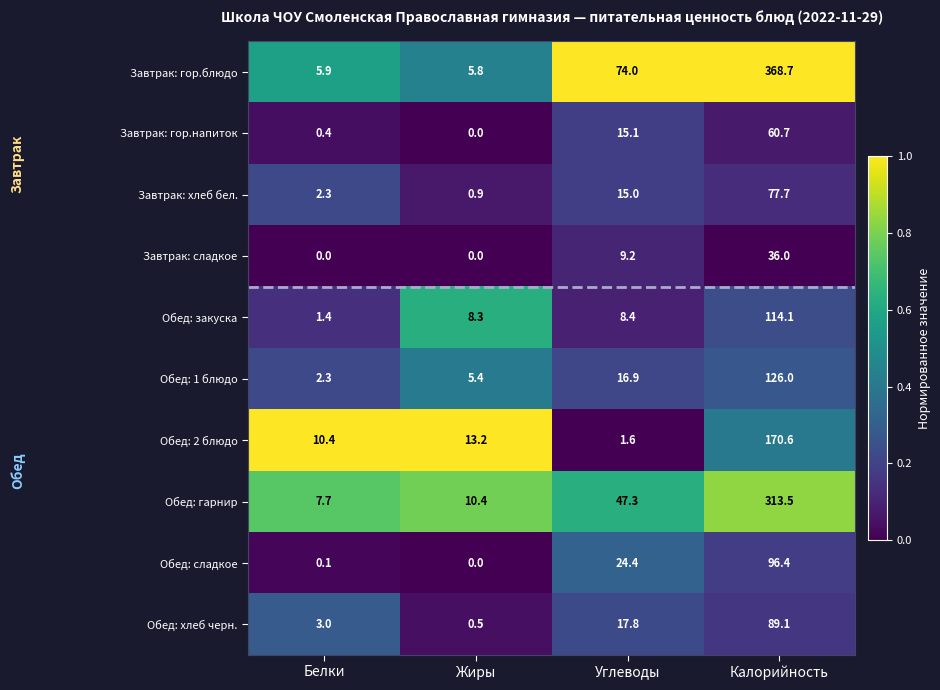

At which category is the sum across all series the highest?

Калорийность